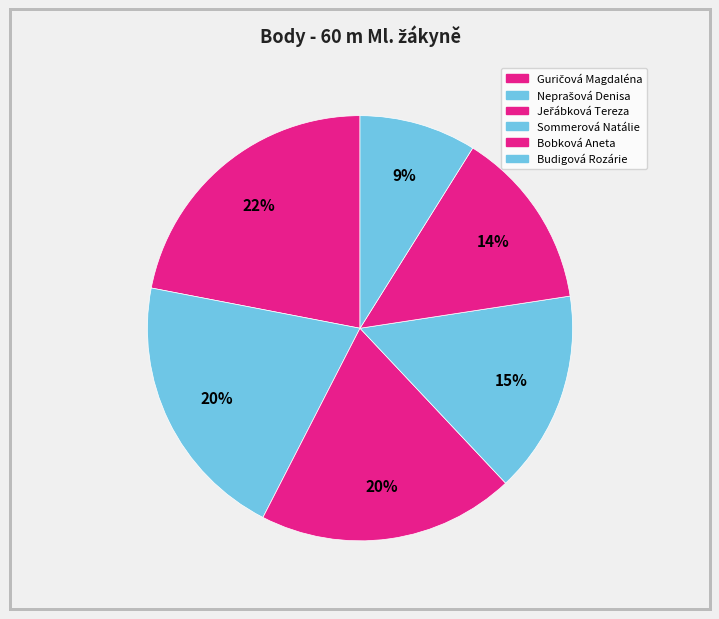

What is the largest slice in the pie chart?

Guričová Magdaléna